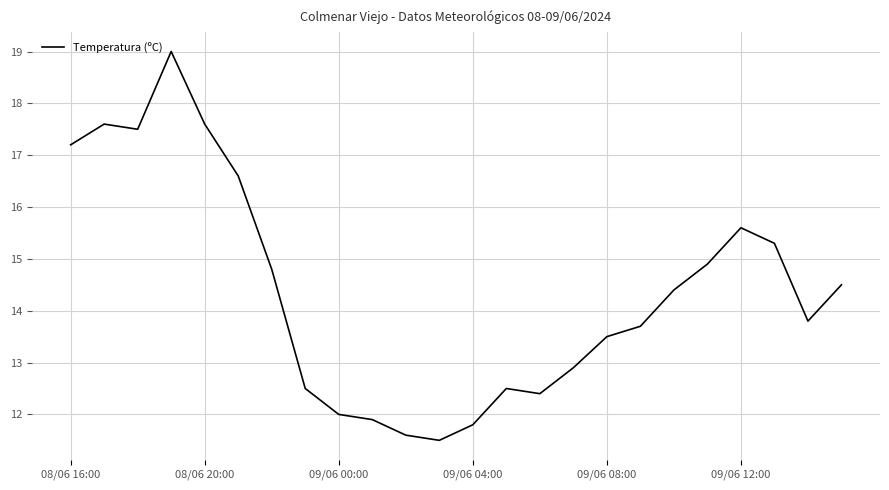

What is the average value?

14.4